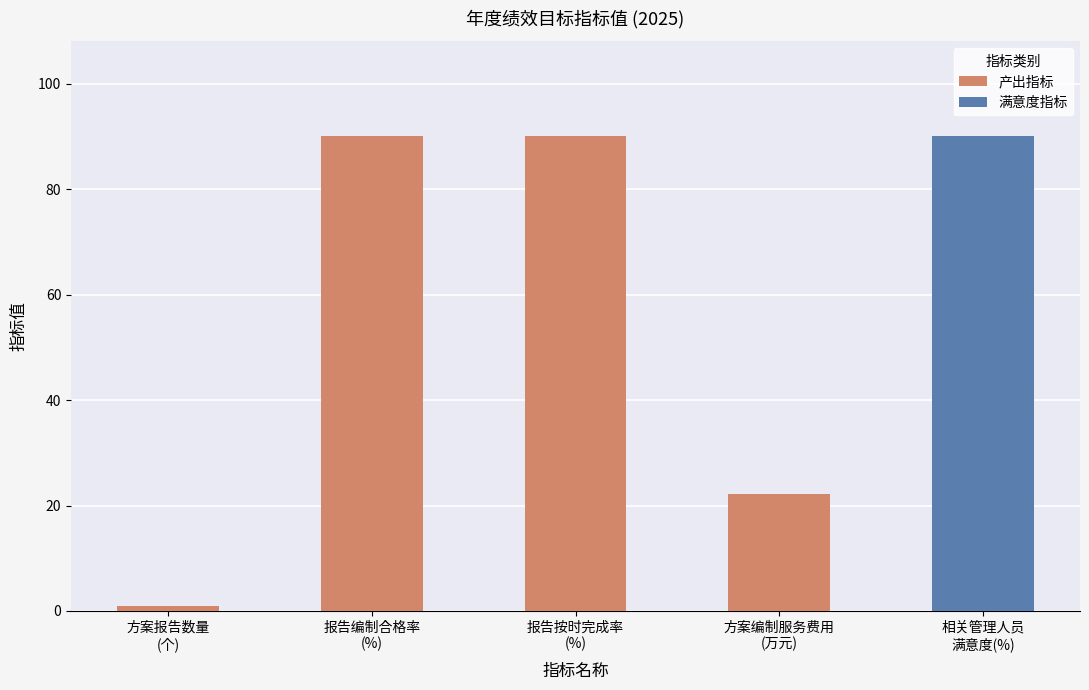

What is the sum of the values at 报告按时完成率
(%) and 方案编制服务费用
(万元)?

112.3